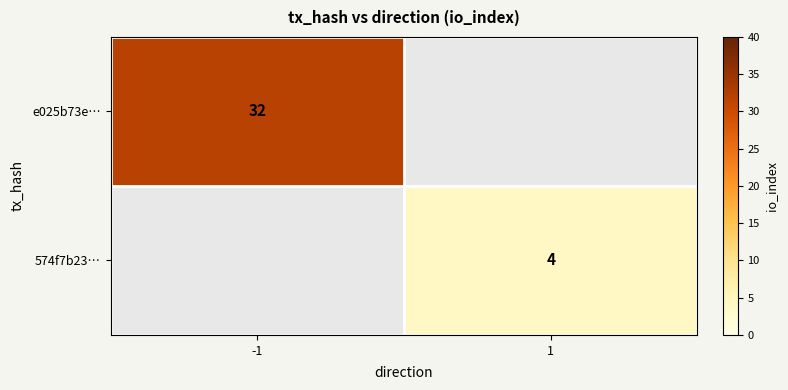

The value of 574f7b23… at 1 is 4. True or false?

True